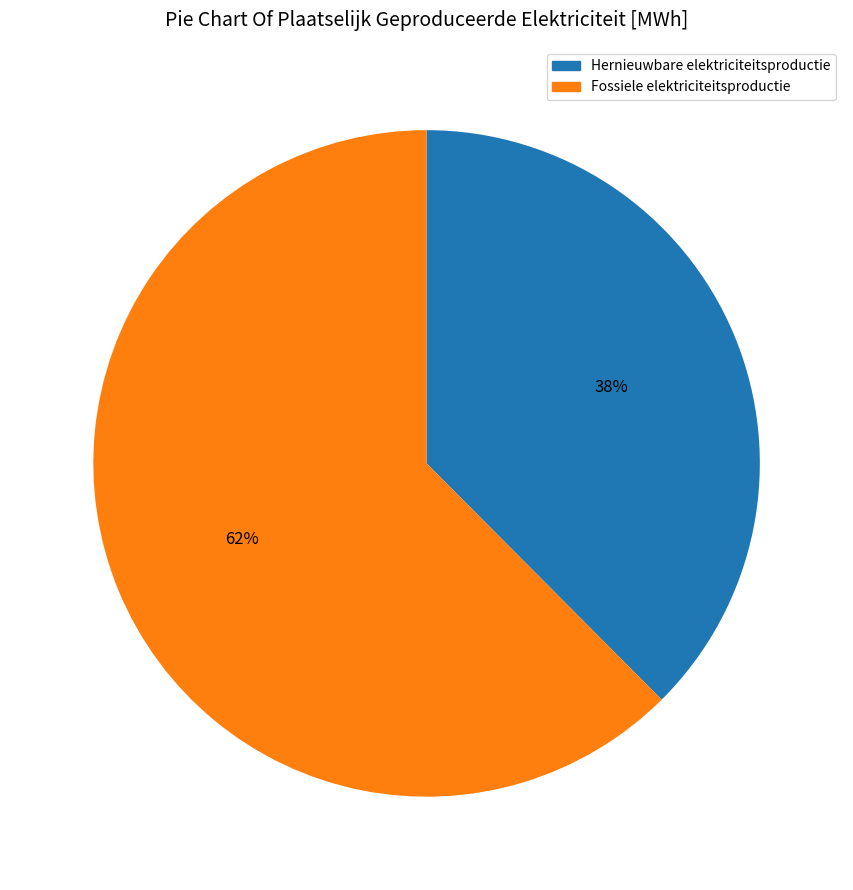

To the nearest percent, what is the average slice percentage?

50%